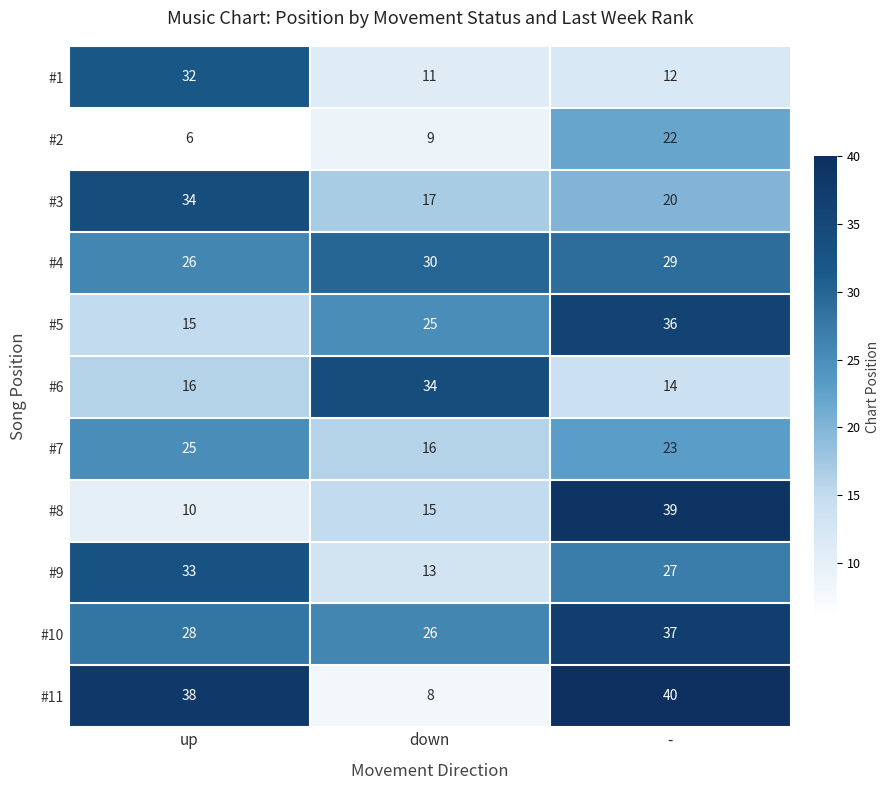

What value does the #7 series have at up?

25